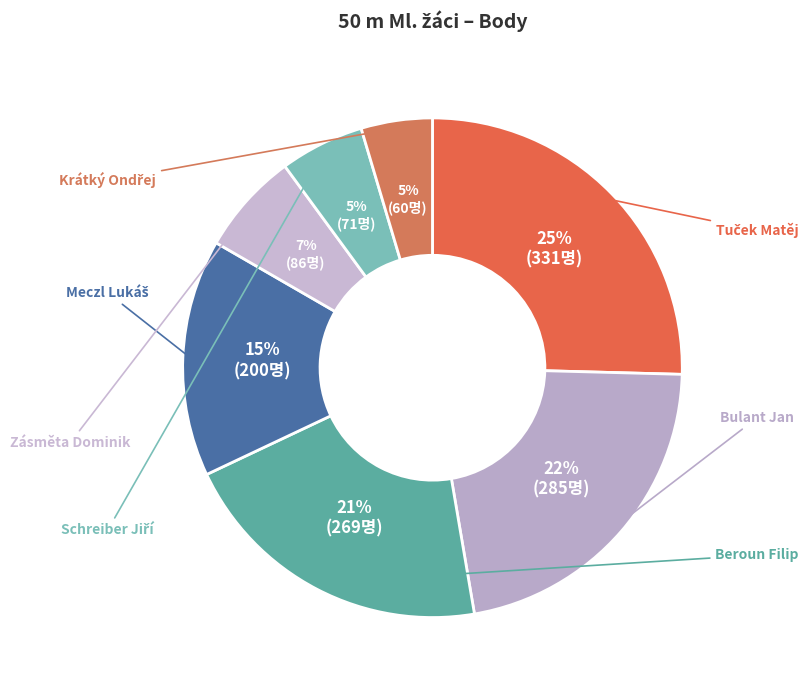

Count the number of slices in the pie.

7